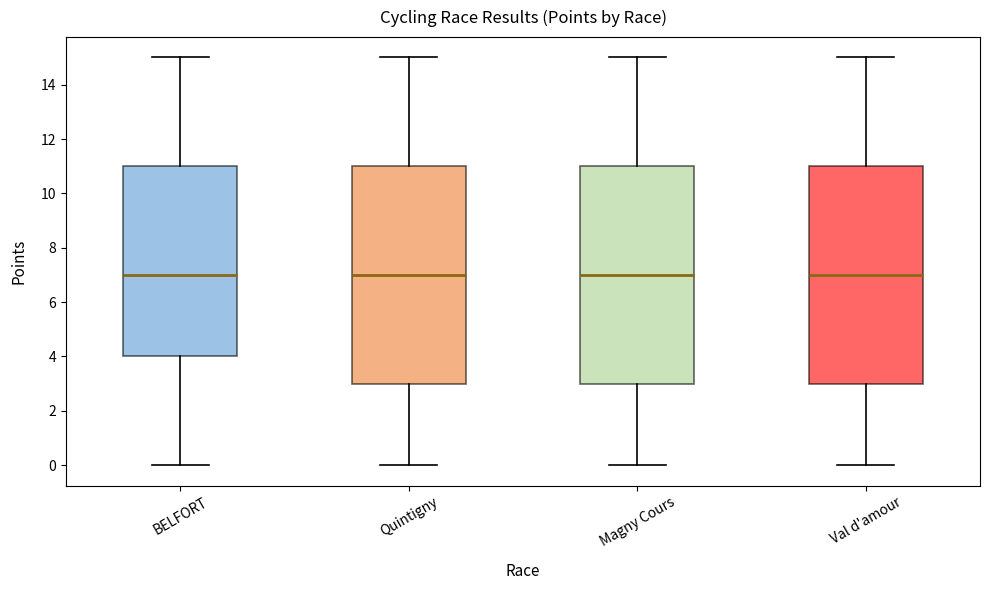

Where does the median line of the box for Magny Cours sit on the y-axis? The values are not printed on the chart, so give them approximately, as read against the axis.

7